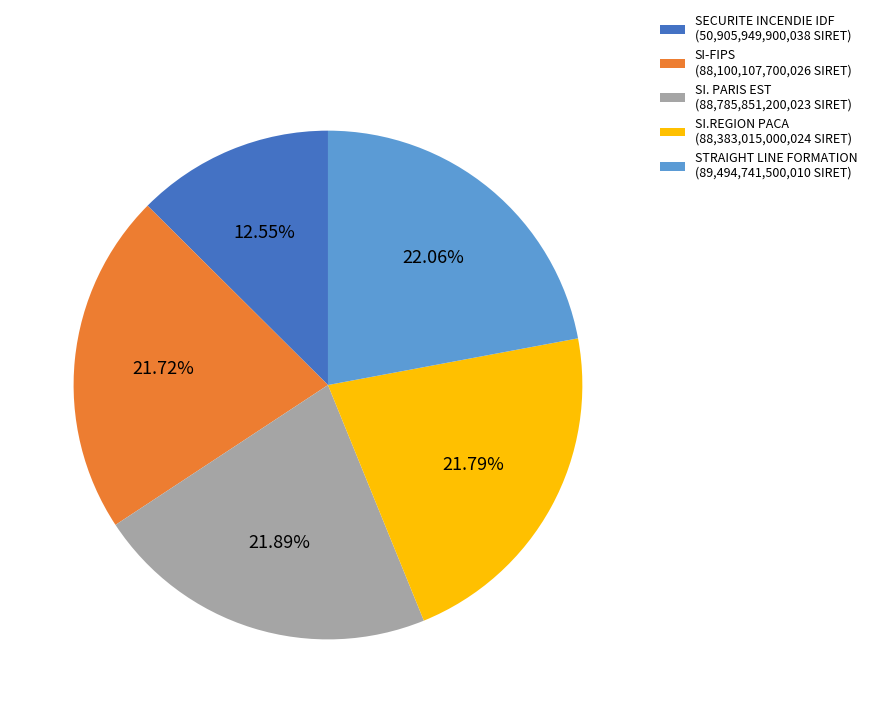

To the nearest percent, what is the difference between the largest and smallest slice percentages?

10%